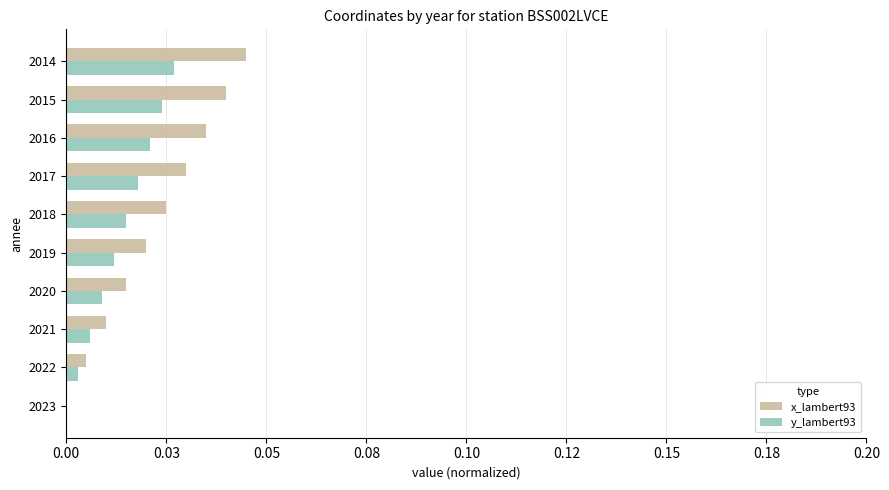

What are all the series names shown in the legend?

x_lambert93, y_lambert93